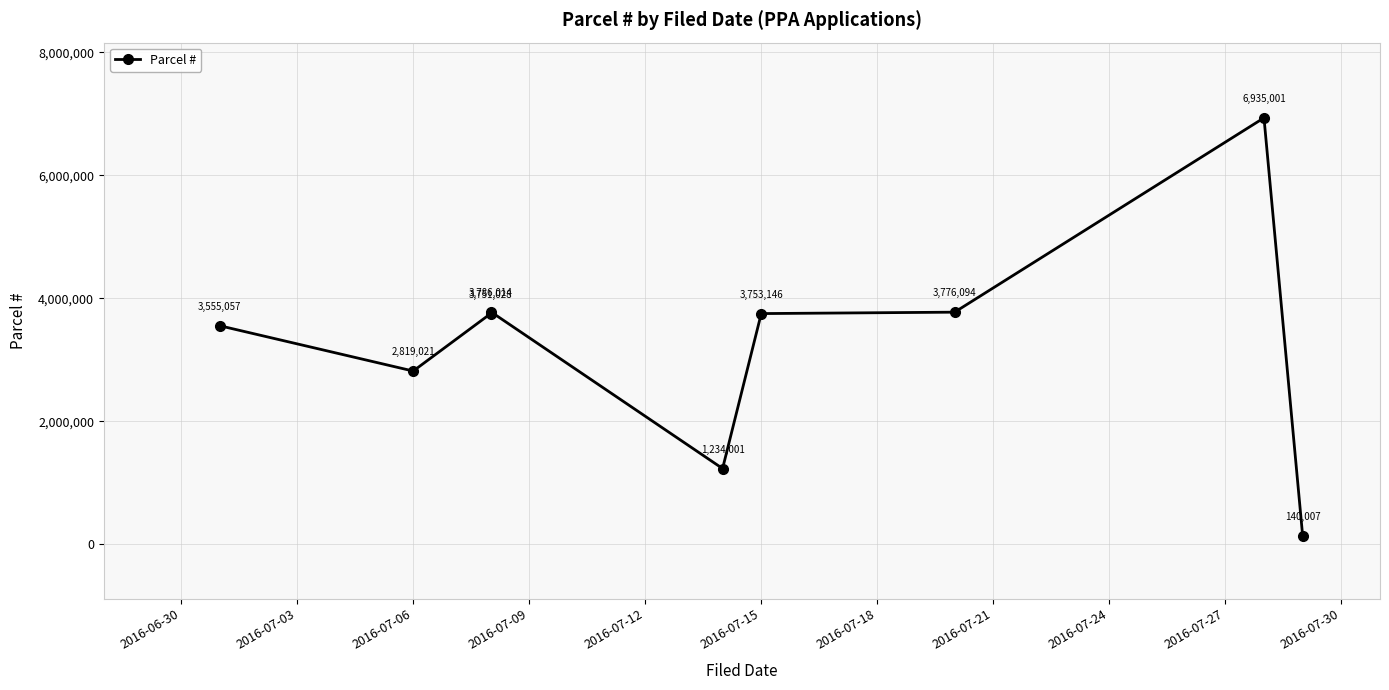

How many lines are shown in the chart?

1